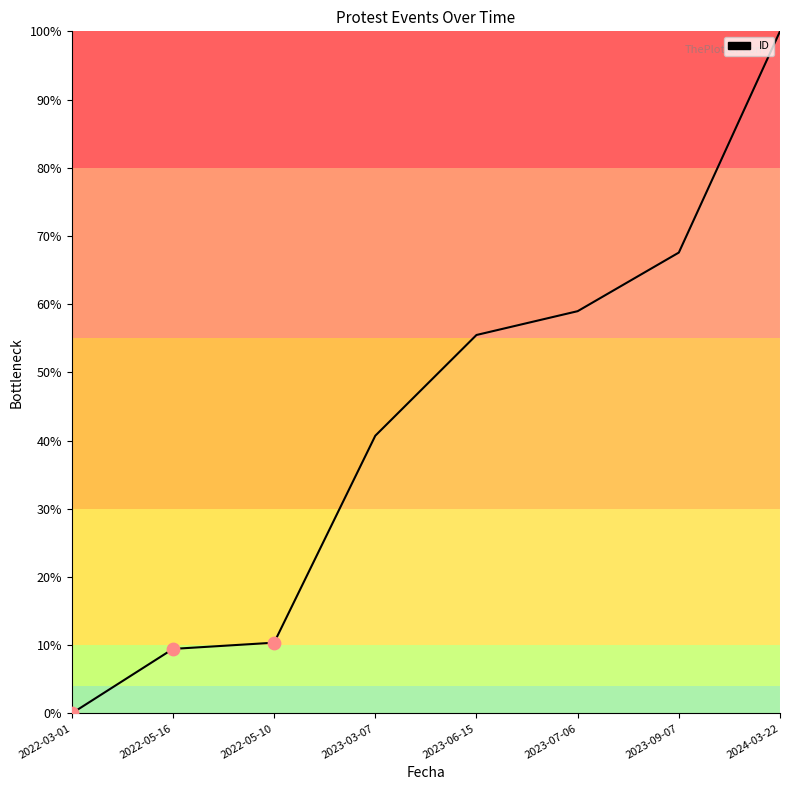

Between 2023-03-07 and 2023-09-07, which is larger?

2023-09-07